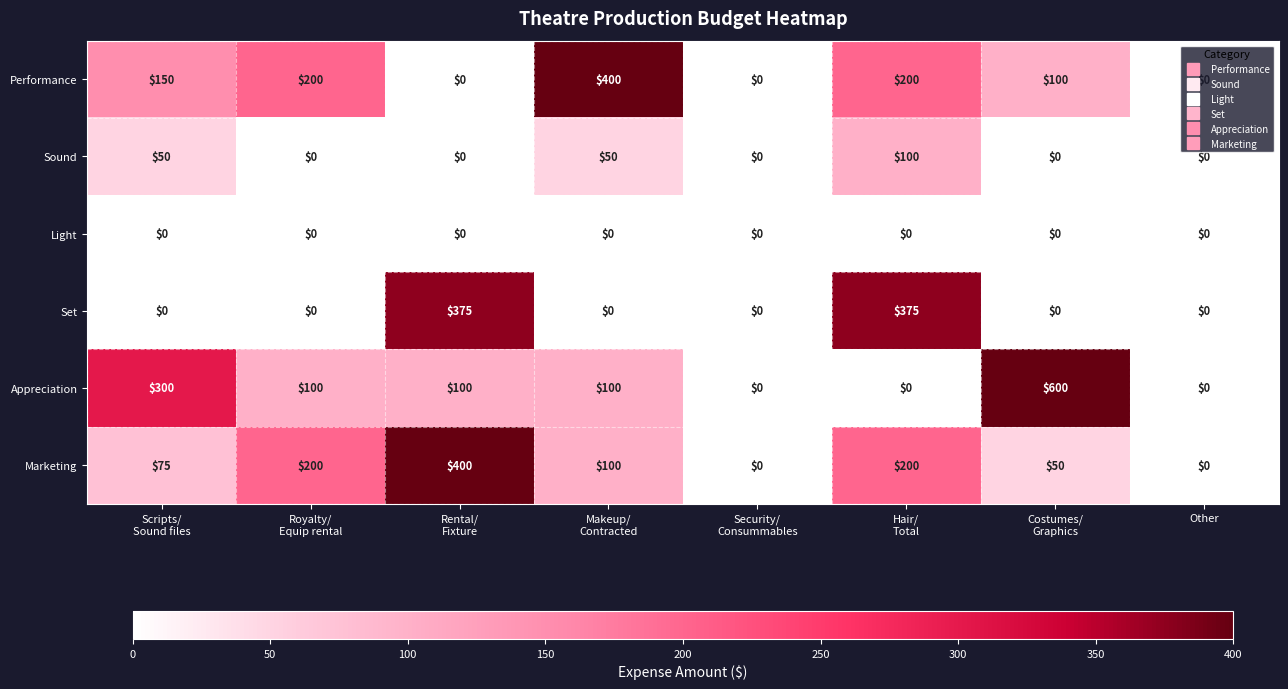

What is the spread (max minus min) of values at Scripts/
Sound files?

300